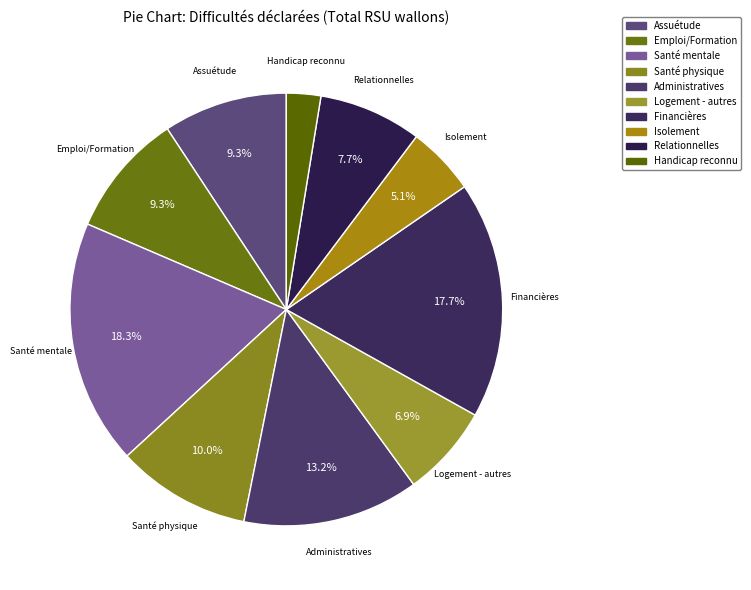

The Administratives slice represents 1% of the pie. True or false?

False